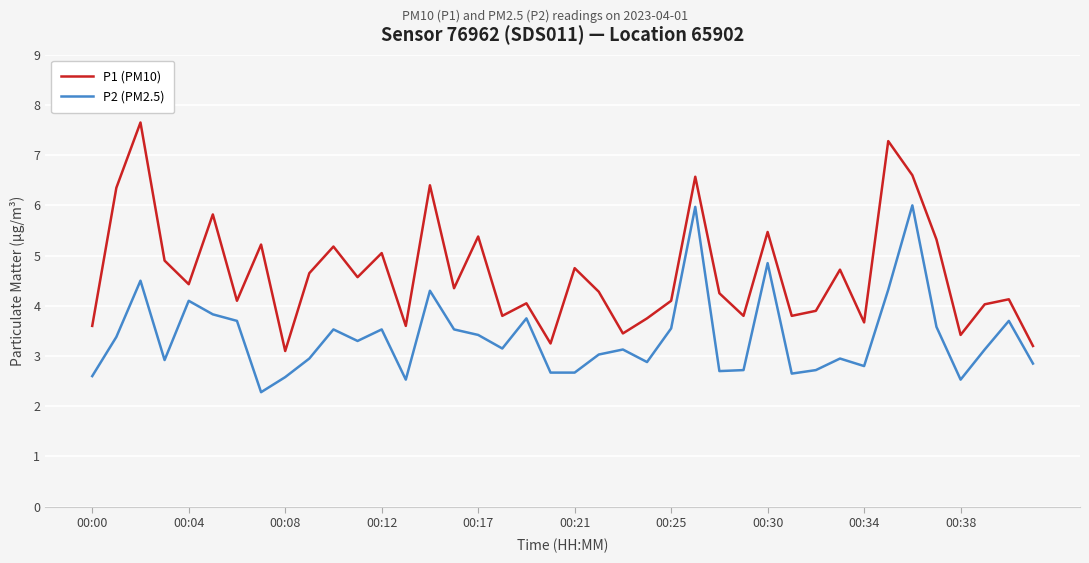

Rank the series by their maximum value, from lowest to highest.

P2 (PM2.5), P1 (PM10)